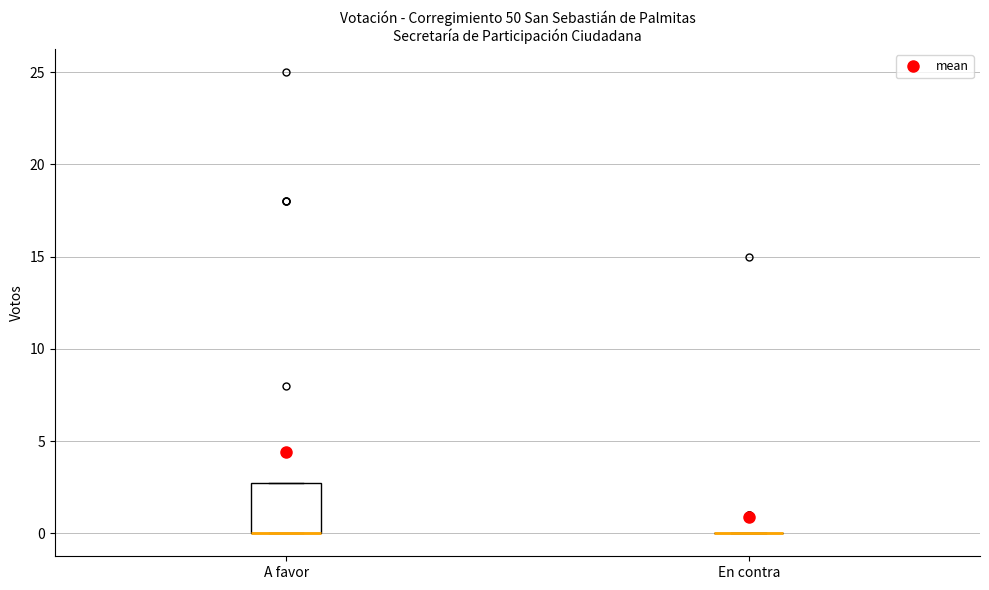

Reading left to right, read every box against the y-axis: the position of its median line, the range the box covers, and the ends of its whiskers. The values are not printed on the chart, so give them approximately, as read against the axis.

A favor: median 0 (drawn on the box's lower edge), box 0 to 3, whiskers 0 to 3
En contra: box collapsed to a line at 0, whiskers 0 to 0